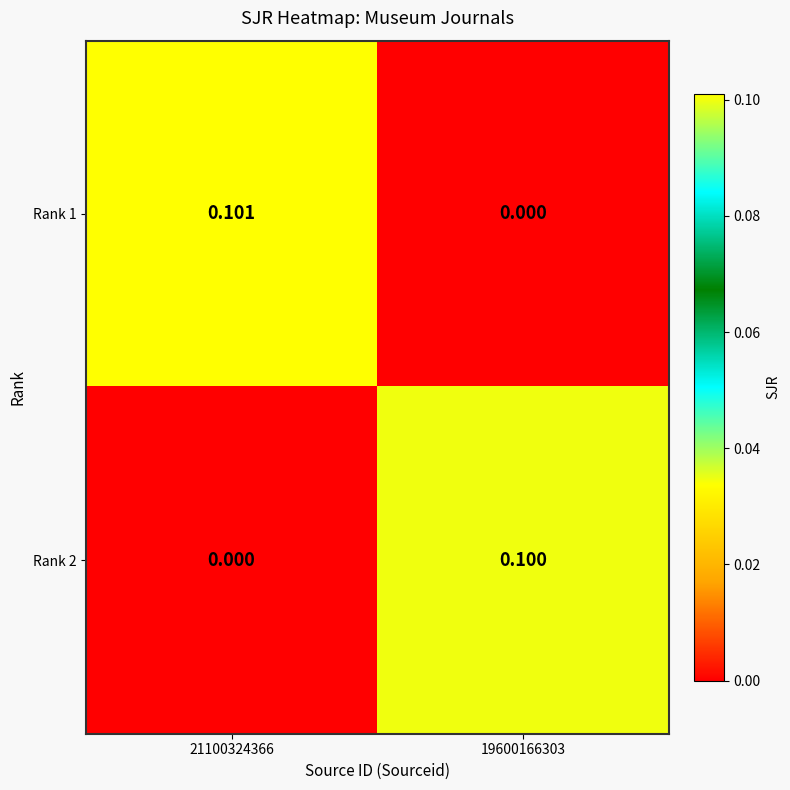

Is the value of Rank 1 at 21100324366 greater than the value of Rank 2 at 21100324366?

Yes